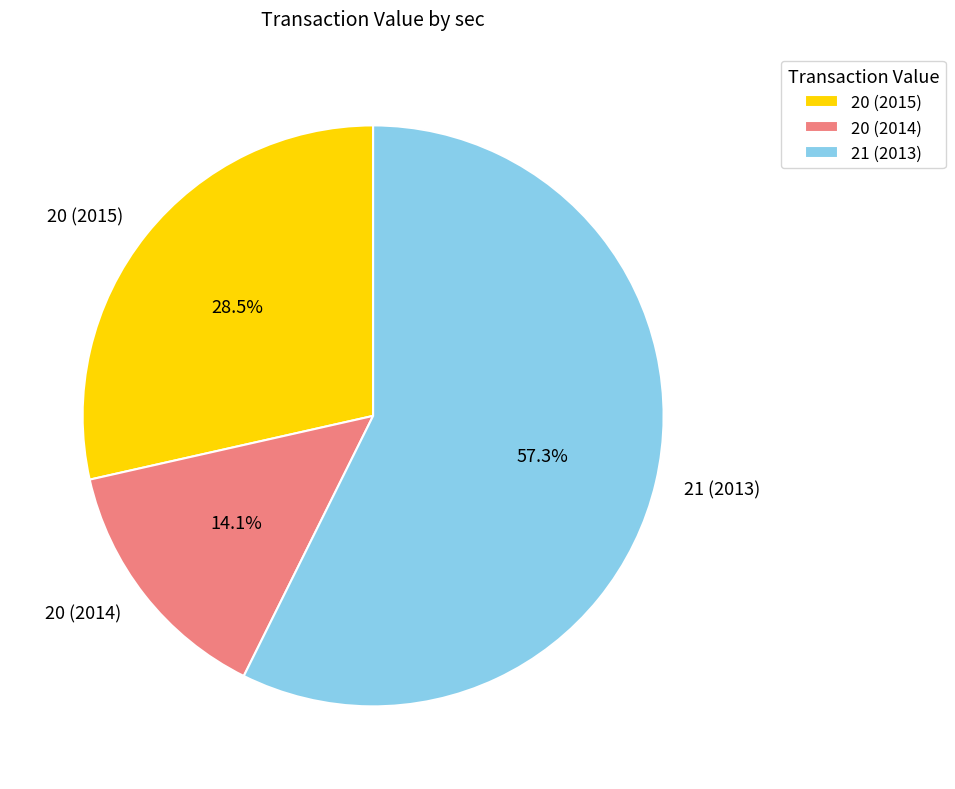

What is the ratio of the value at 20 (2014) to the value at 20 (2015)?

0.5